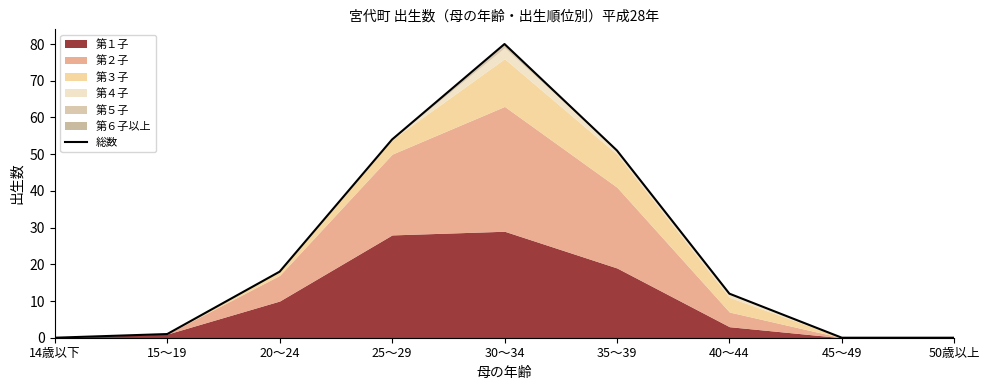

What is the difference between the maximum and minimum values?

80